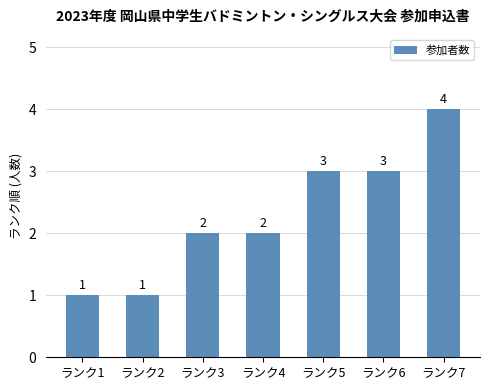

The value at ランク2 is 1. True or false?

True